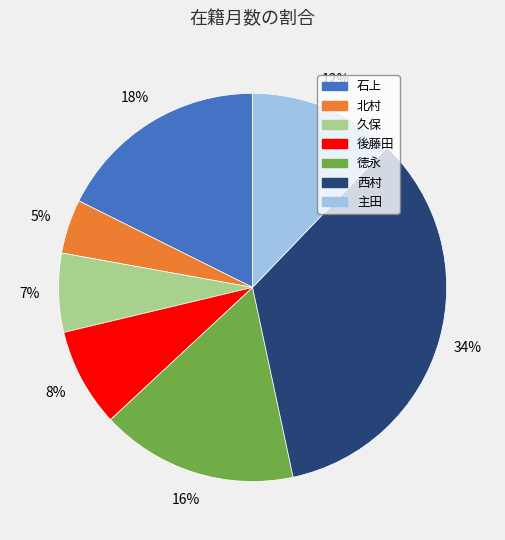

To the nearest percent, what is the average slice percentage?

14%